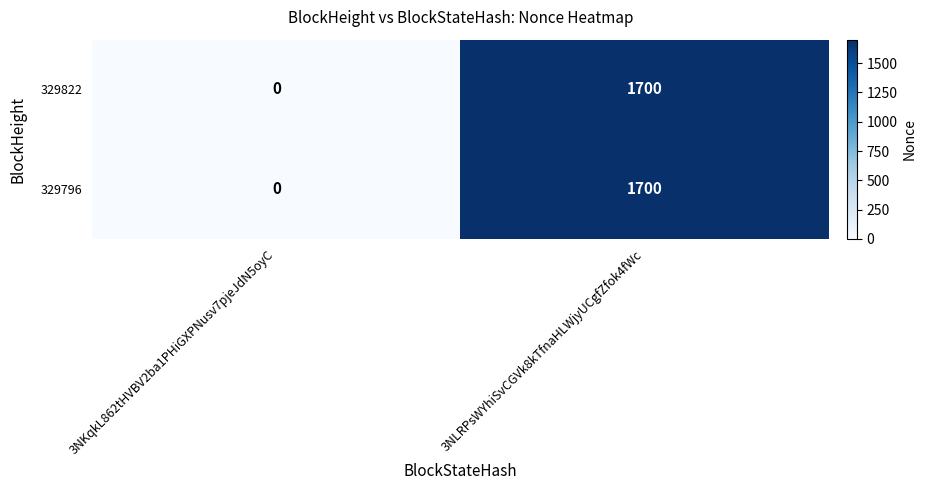

Reading left to right, extract all data points from this chart.

329822: 3NKqkL862tHVBV2ba1PHiGXPNusv7pjeJdN5oyC=0	3NLRPsWYhiSvCGVk8kTfnaHLWjyUCgfZfok4fWc=1700
329796: 3NKqkL862tHVBV2ba1PHiGXPNusv7pjeJdN5oyC=0	3NLRPsWYhiSvCGVk8kTfnaHLWjyUCgfZfok4fWc=1700